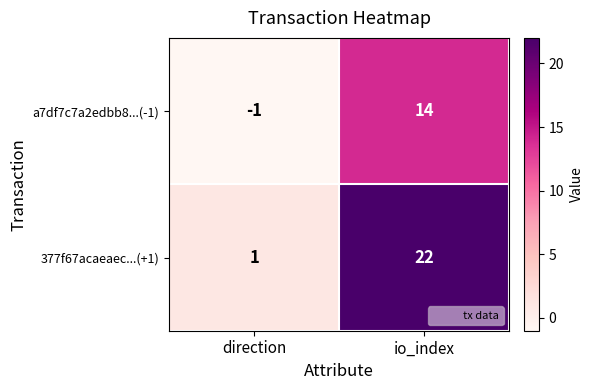

What is the sum of the a7df7c7a2edbb8...(-1) values at direction and io_index?

13